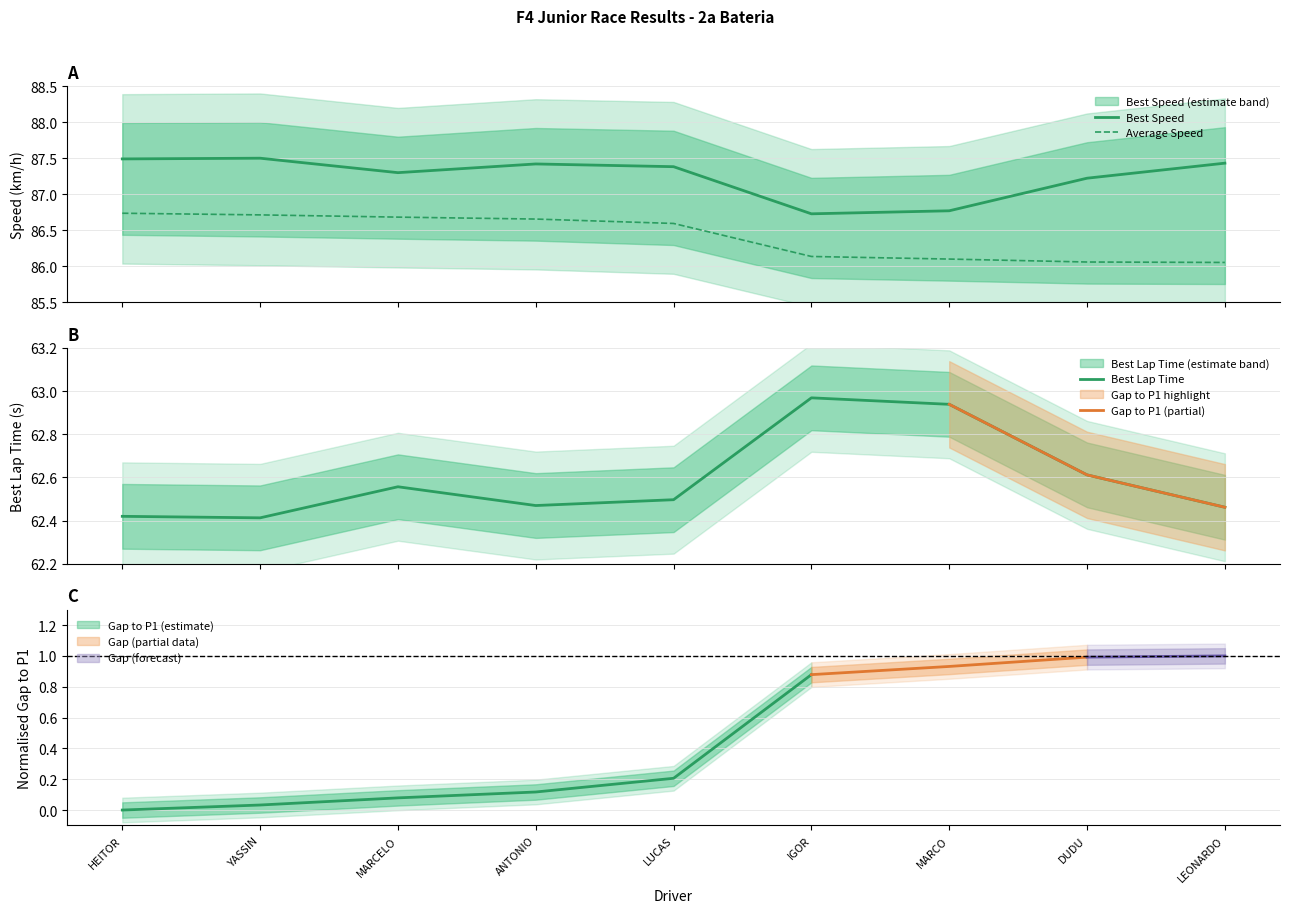

What is the average value of the Total Time series?

86.4